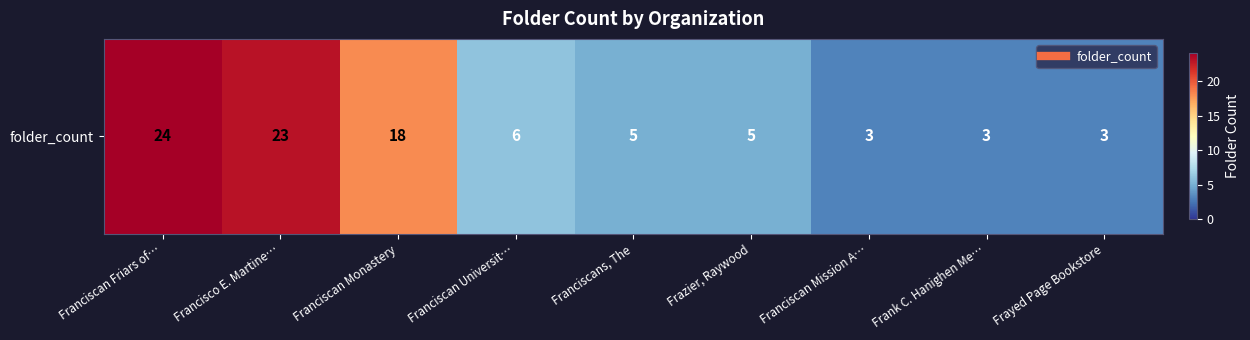

Between Franciscan Friars of… and Franciscan Monastery, which is larger?

Franciscan Friars of…